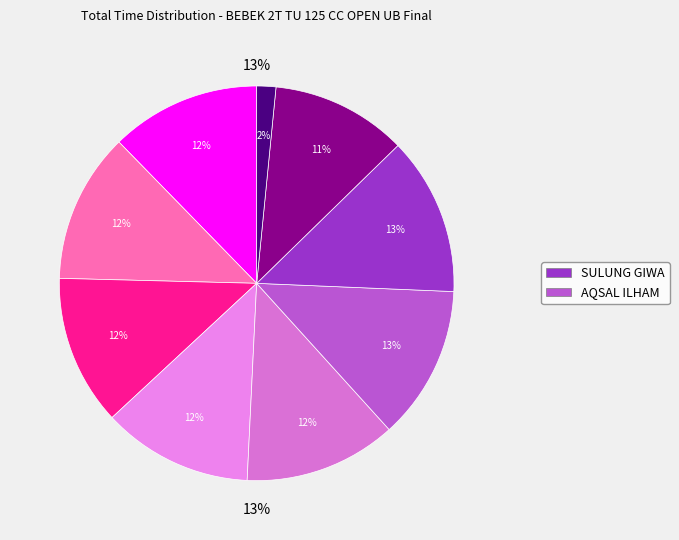

Does WILLY HAMMER account for over 50% of the chart?

No